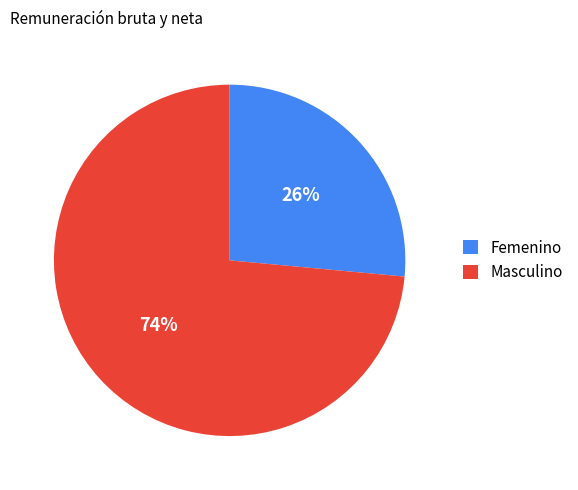

To the nearest percent, what is the combined percentage of Masculino and Femenino?

100%